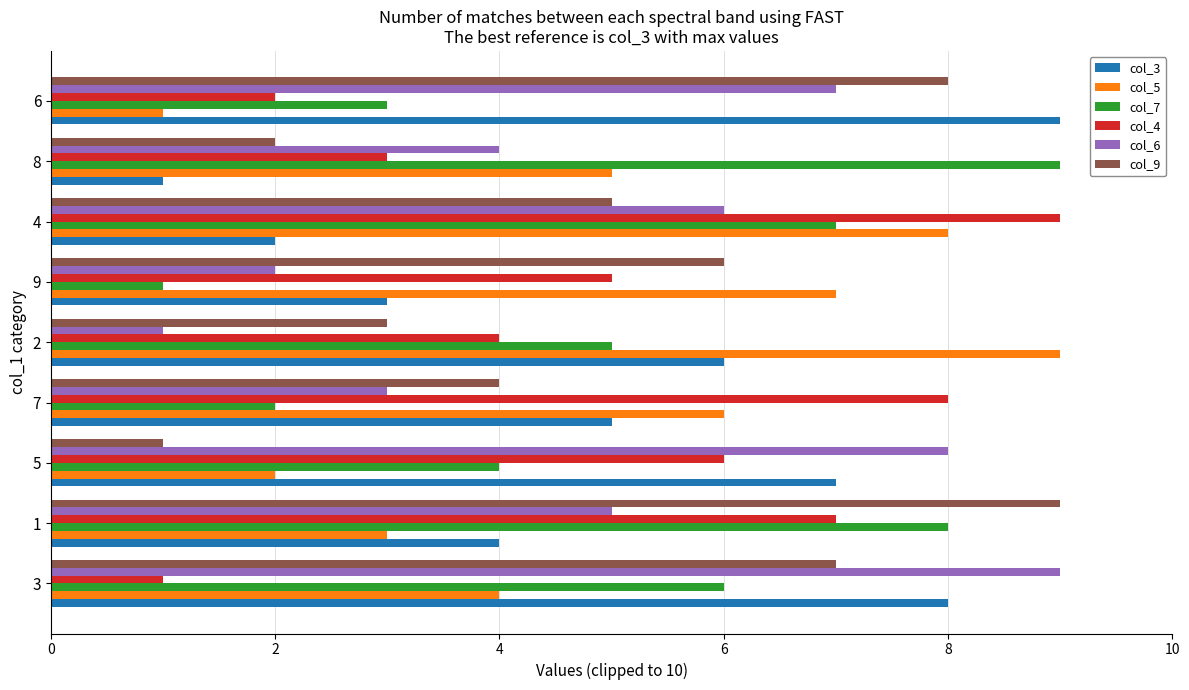

True or false: col_3 has a value of 3 at 2.

False